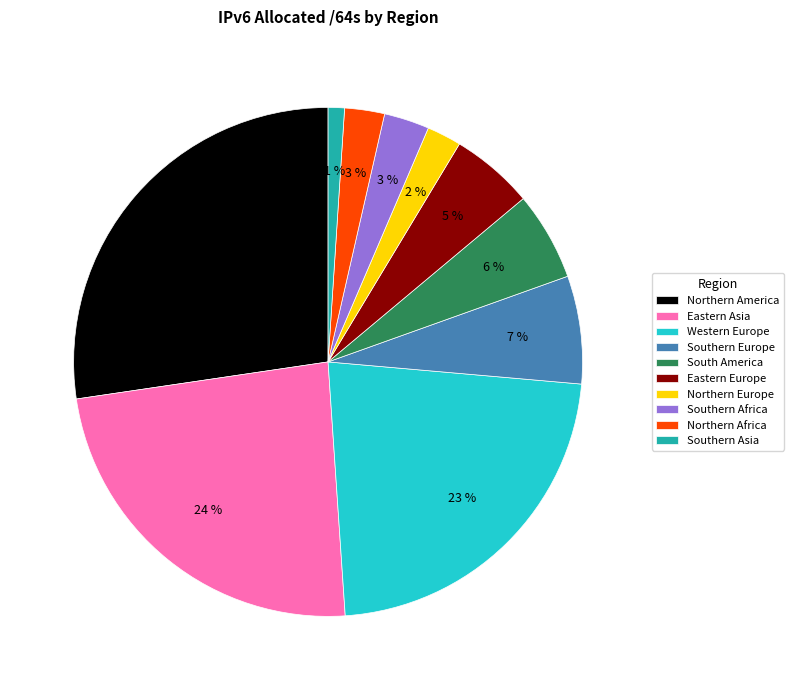

Which has a higher value, Northern Africa or Southern Asia?

Northern Africa